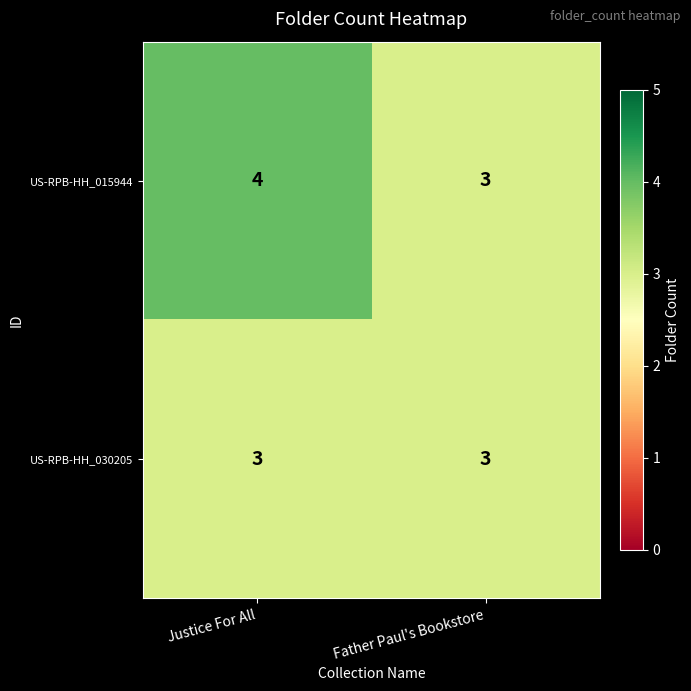

Which series has the largest total across all categories?

US-RPB-HH_015944